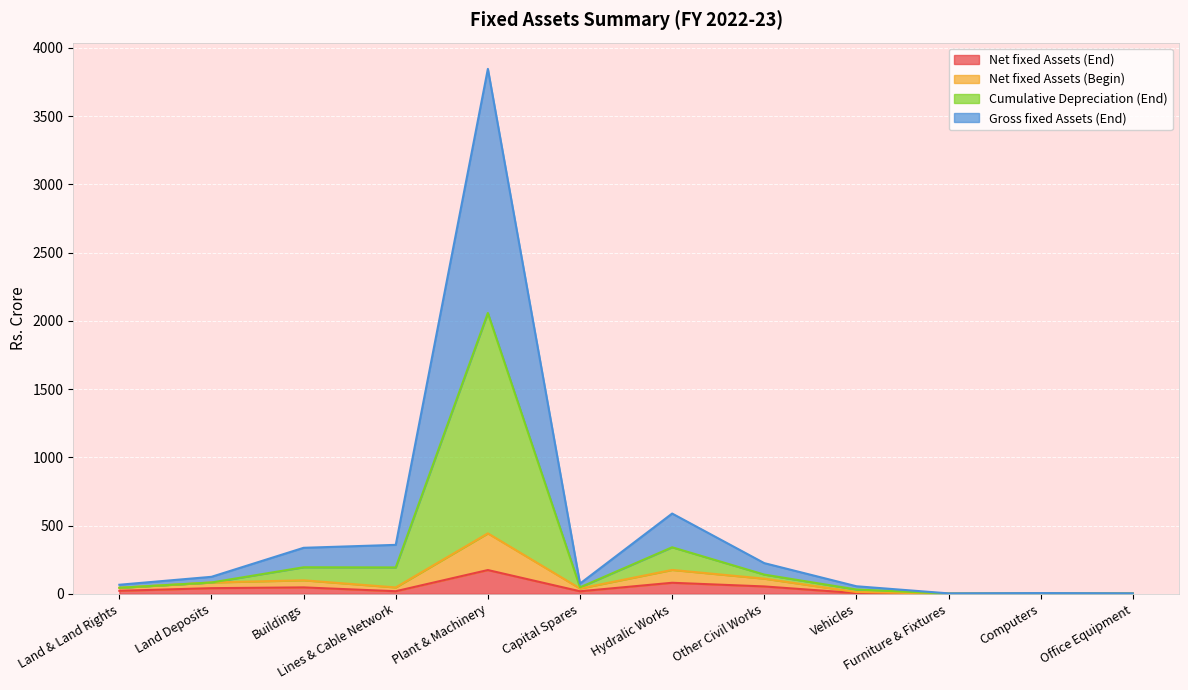

At which category is the sum across all series the highest?

Plant & Machinery